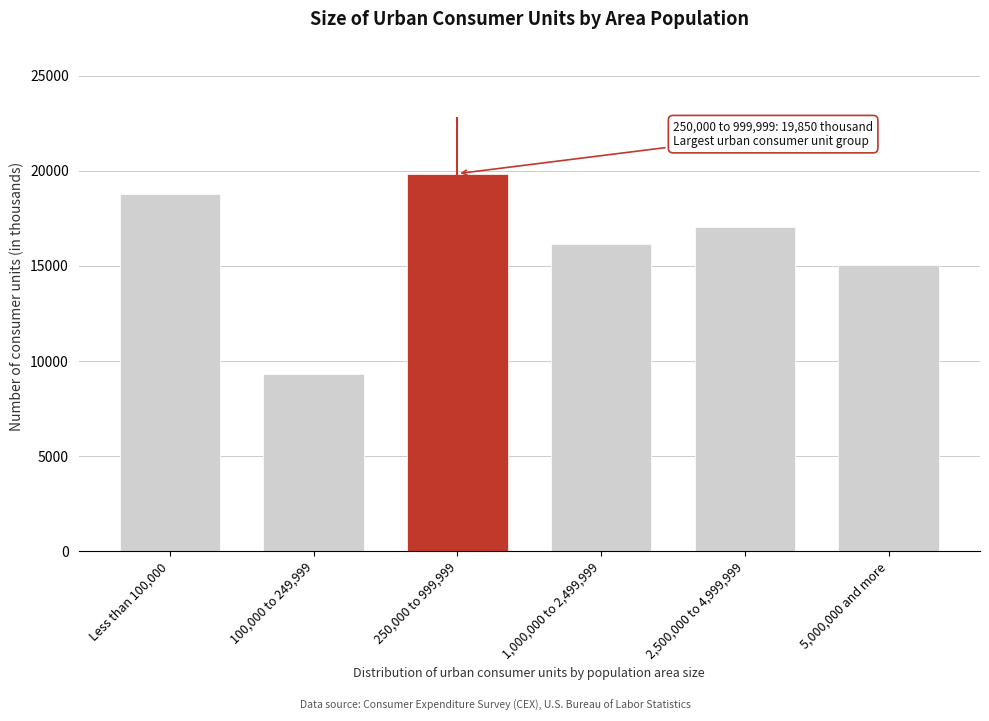

Reading left to right, transcribe all the data shown in this chart.

18795	9295	19850	16129	17037	15024